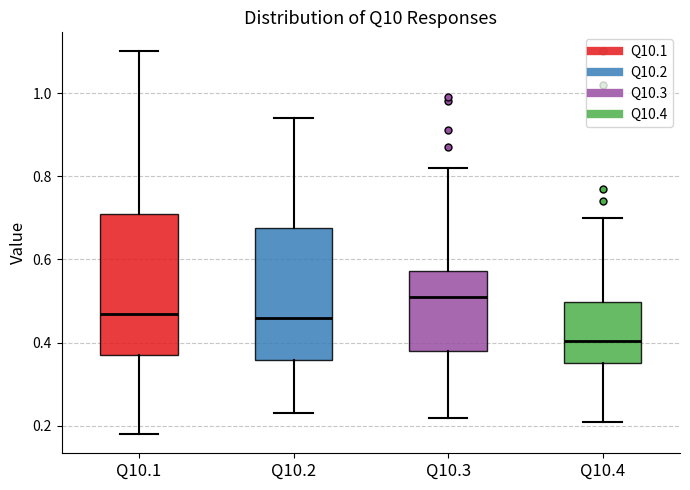

Where does the lower whisker of the box for Q10.1 end on the y-axis? The values are not printed on the chart, so give them approximately, as read against the axis.

0.18